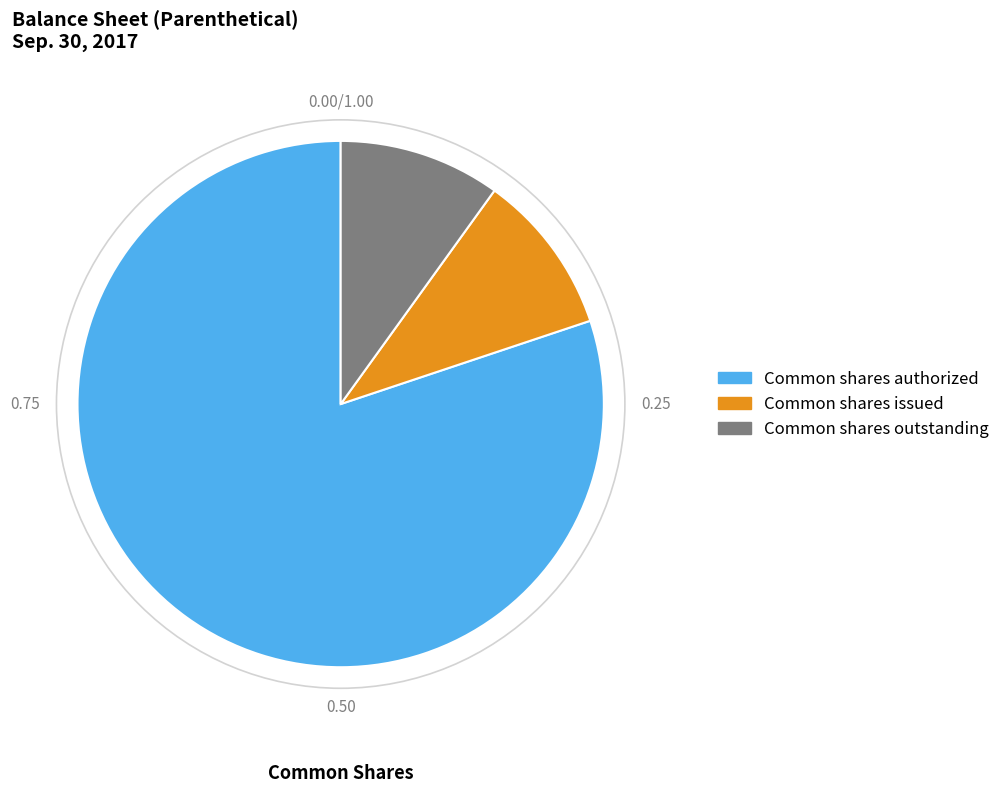

Which slice represents more than half of the pie?

Common shares authorized